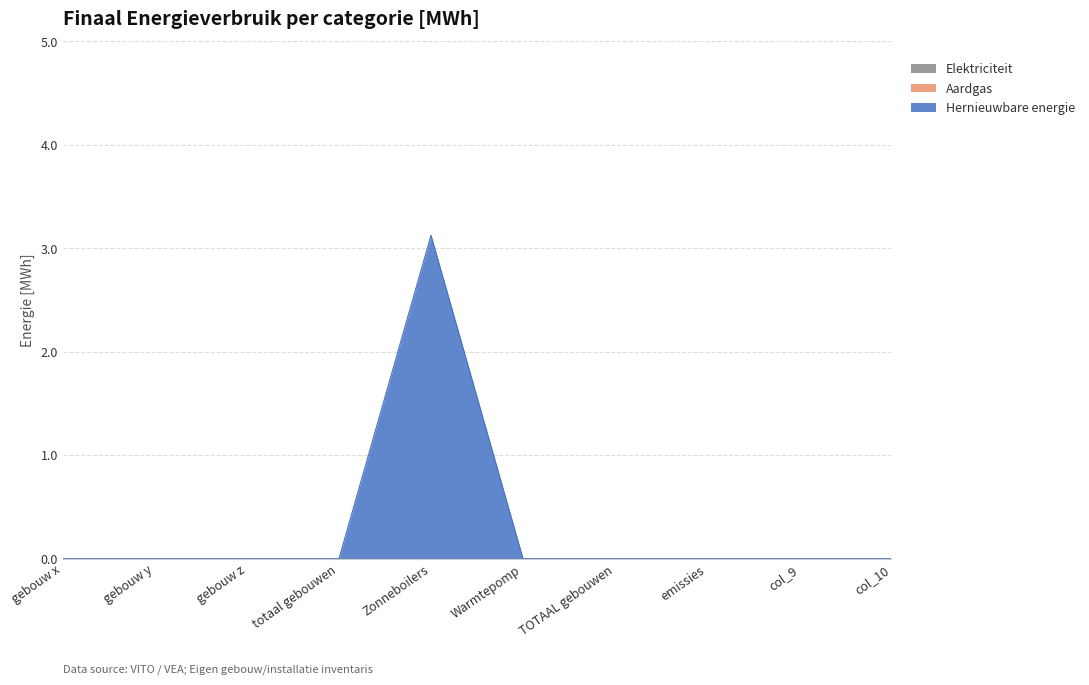

True or false: Aardgas and Hernieuwbare energie cross at least once.

False